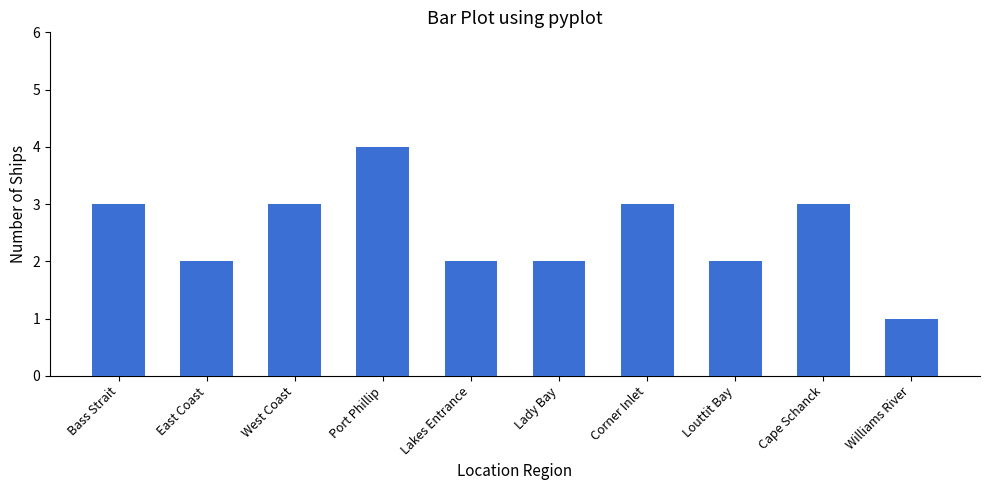

What is the difference between the maximum and second lowest values?

2